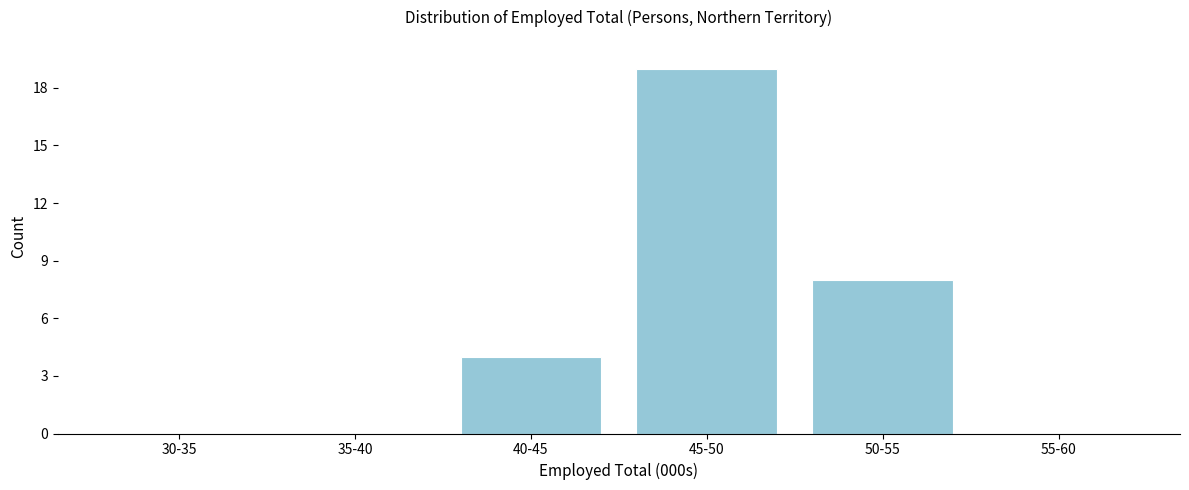

Reading right to left, transcribe all the data shown in this chart.

55-60=0	50-55=8	45-50=19	40-45=4	35-40=0	30-35=0